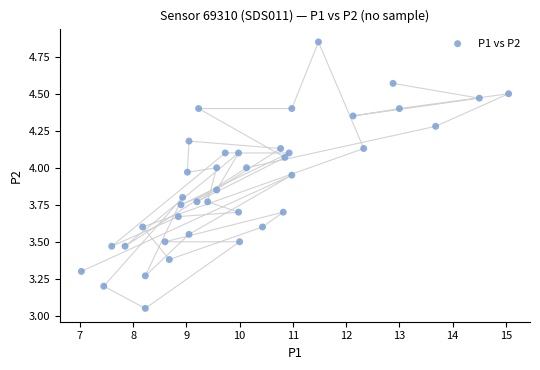

What is the range of Y values (max minus min)?

1.8